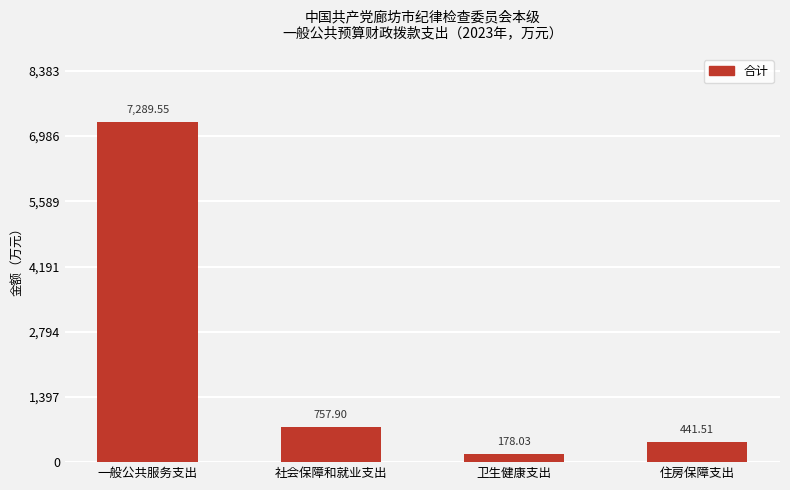

List the labels in order of value, smallest first.

卫生健康支出, 住房保障支出, 社会保障和就业支出, 一般公共服务支出